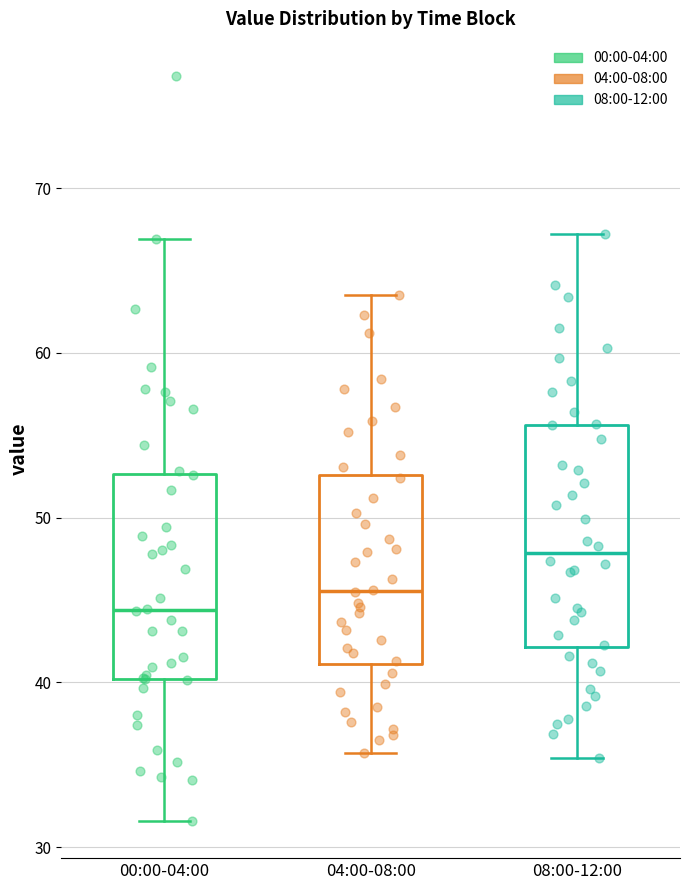

Which box has the highest median line?

08:00-12:00